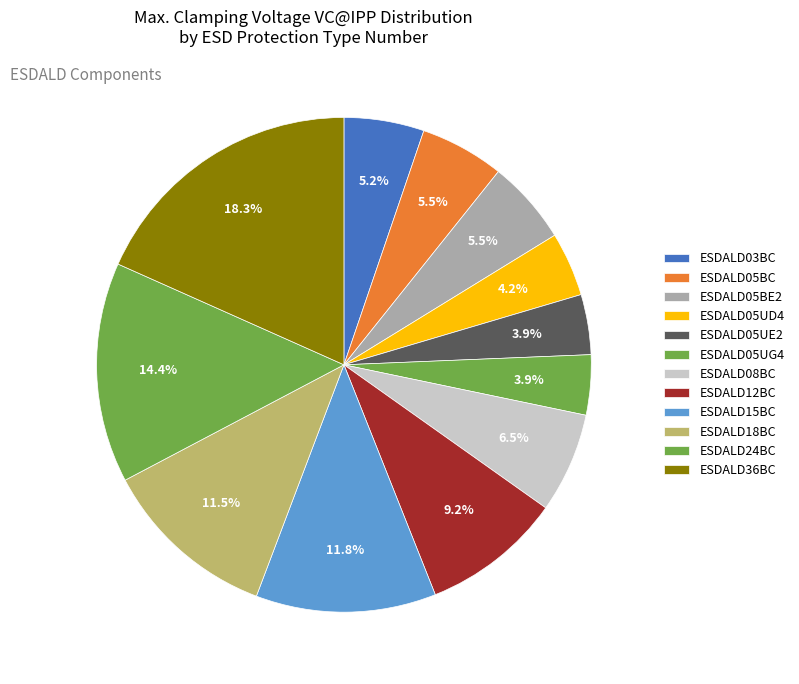

Count the number of slices in the pie.

12